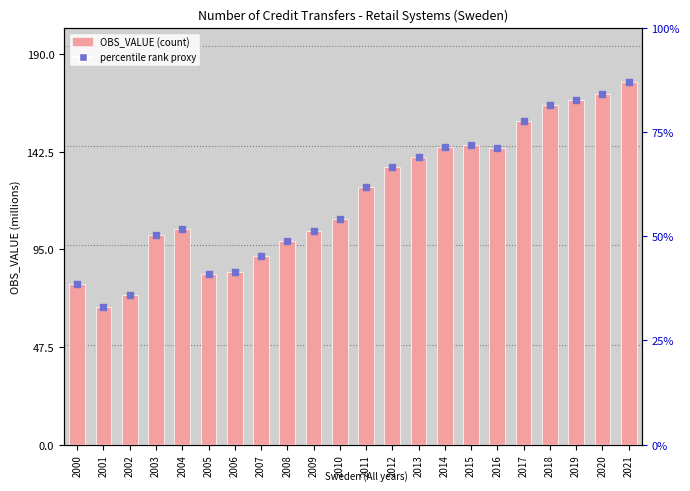

Which series has the largest Y range (max minus min)?

OBS_VALUE